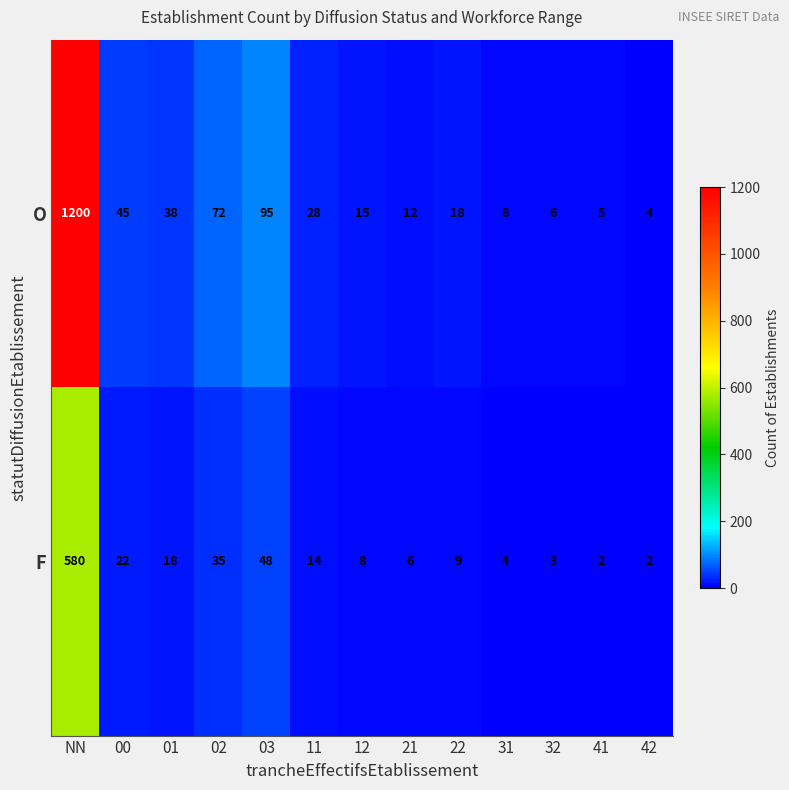

What is the difference between the highest and lowest values at NN?

620